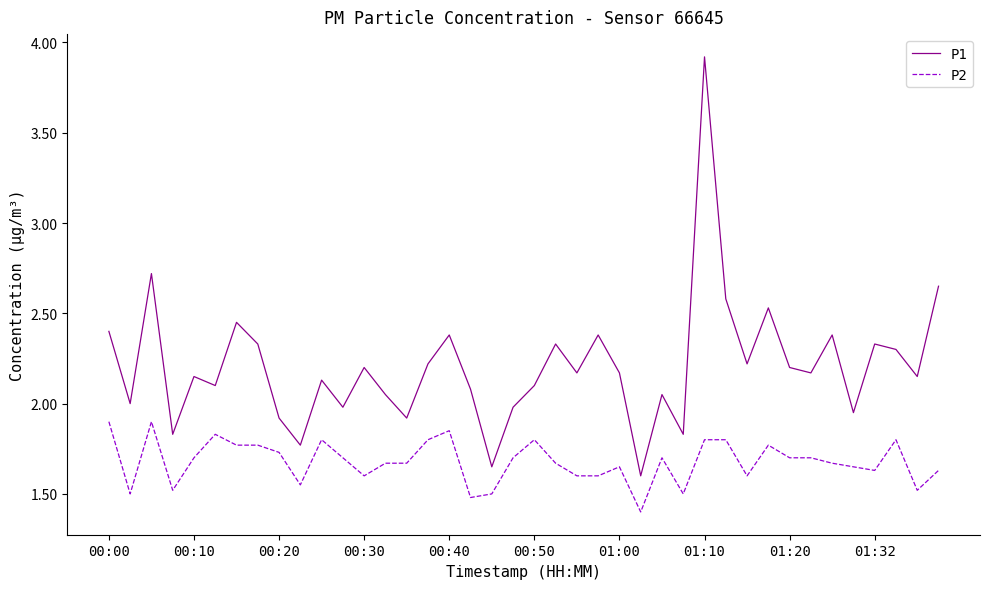

True or false: P1 has more than 1 points higher than both neighbors.

True